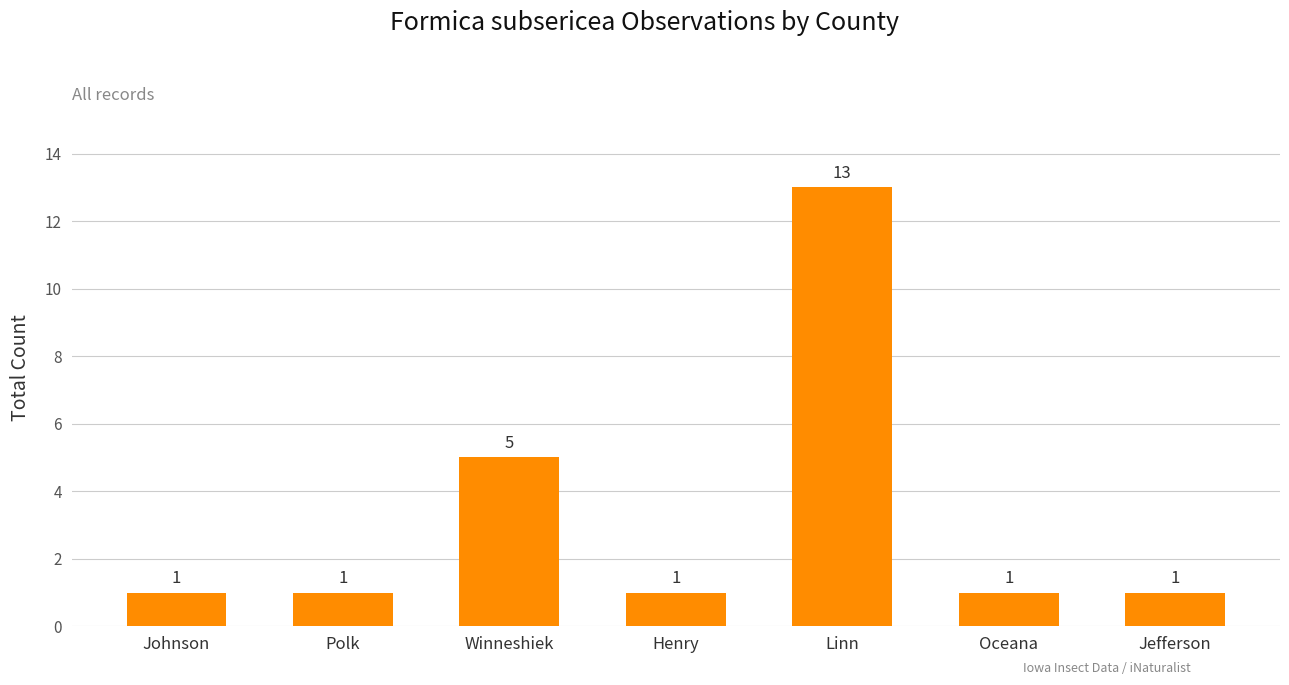

How many data points are above 1?

2